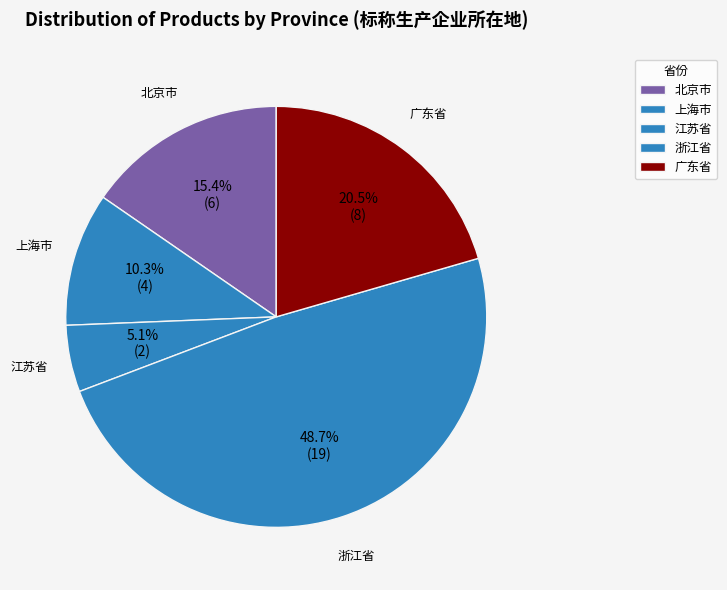

What percentage is the 江苏省 slice, to the nearest percent?

5%